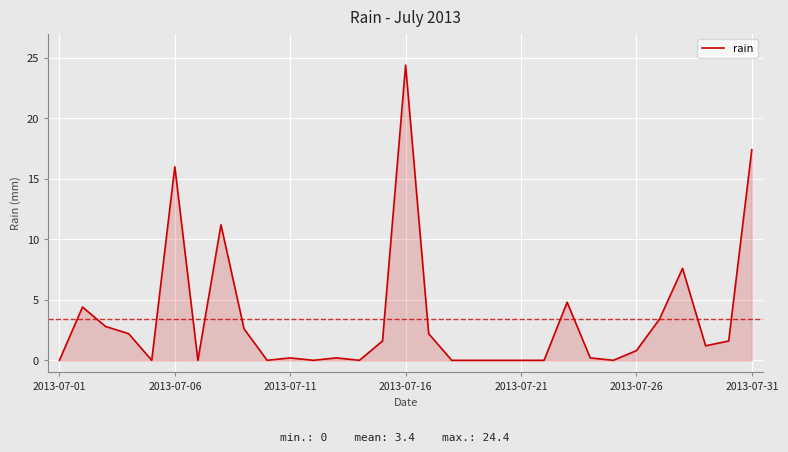

What is the maximum value shown in the chart?

24.4